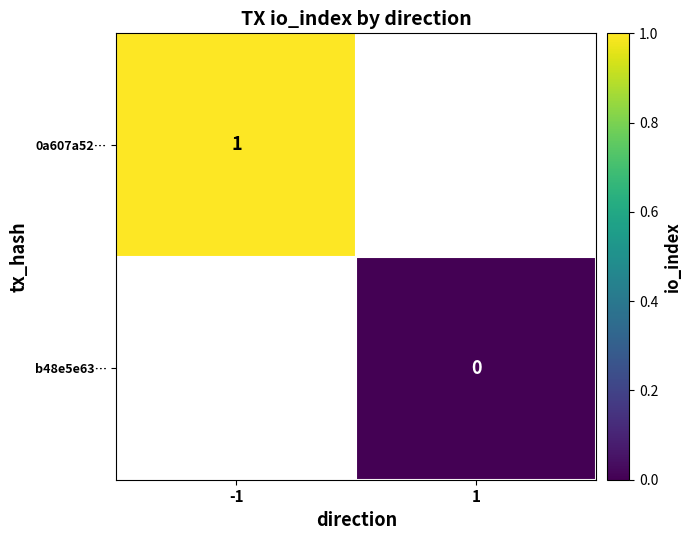

The value of 0a607a52… at -1 is 1. True or false?

True